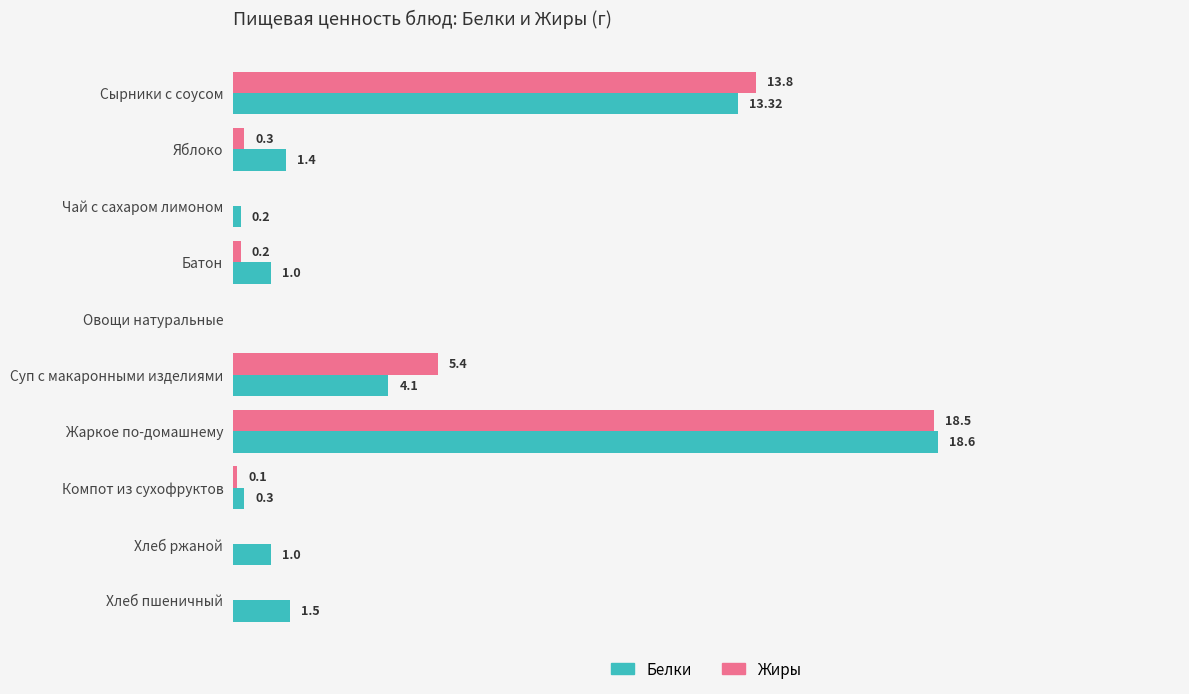

At which label is Жиры closest to 9?

Суп с макаронными изделиями